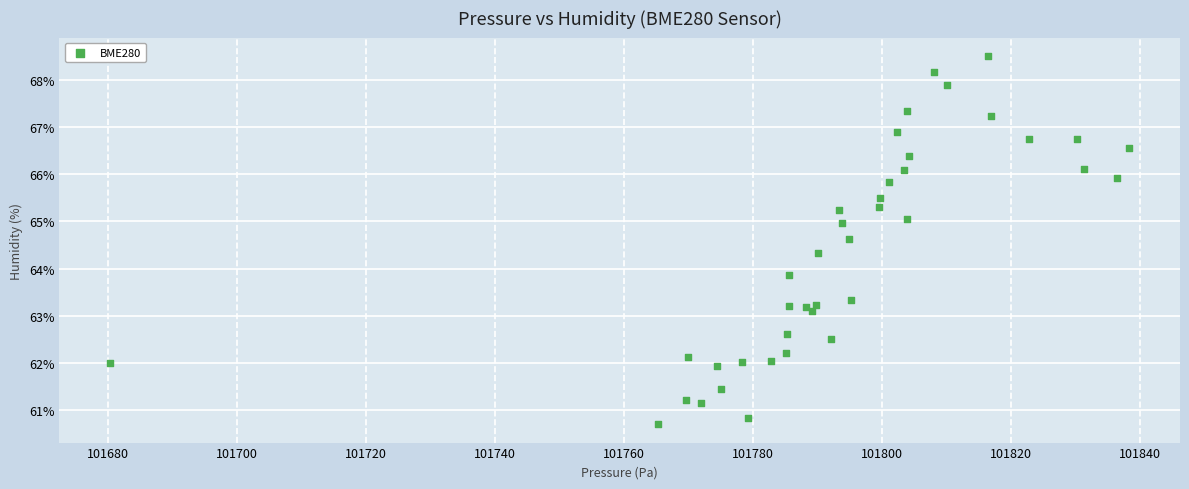

What Y value in the scatter plot is closest to 64?

63.9